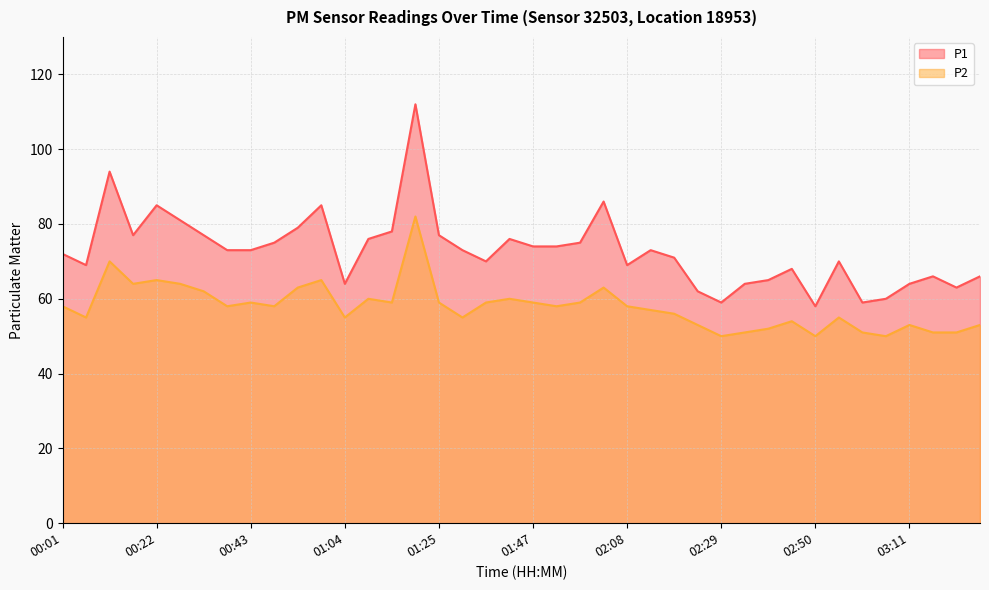

True or false: P1 has more than 2 points higher than both neighbors.

True